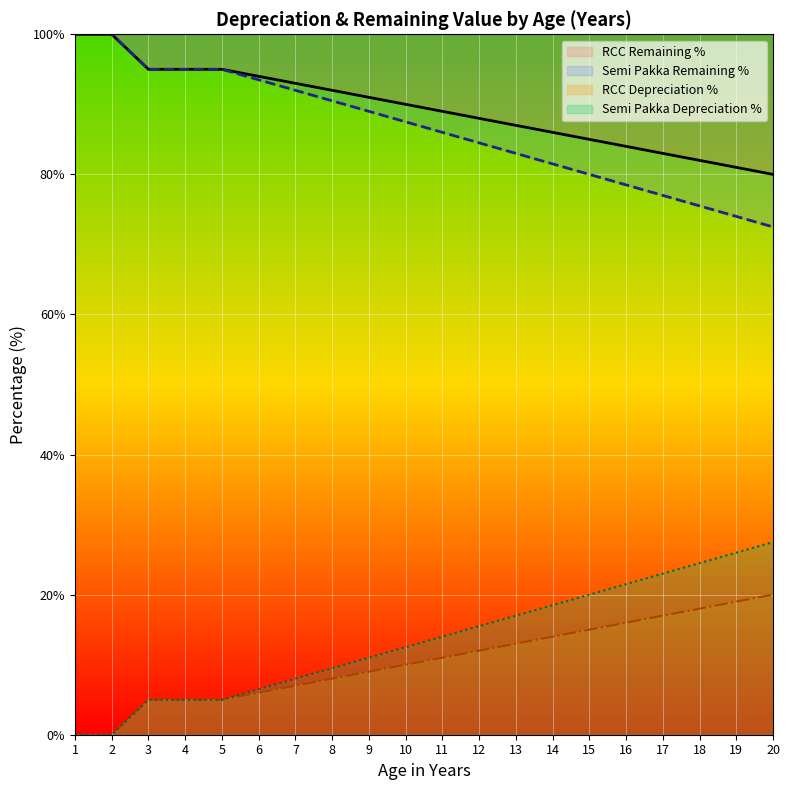

The RCC Depreciation % series shows 11.0 at 17. True or false?

False